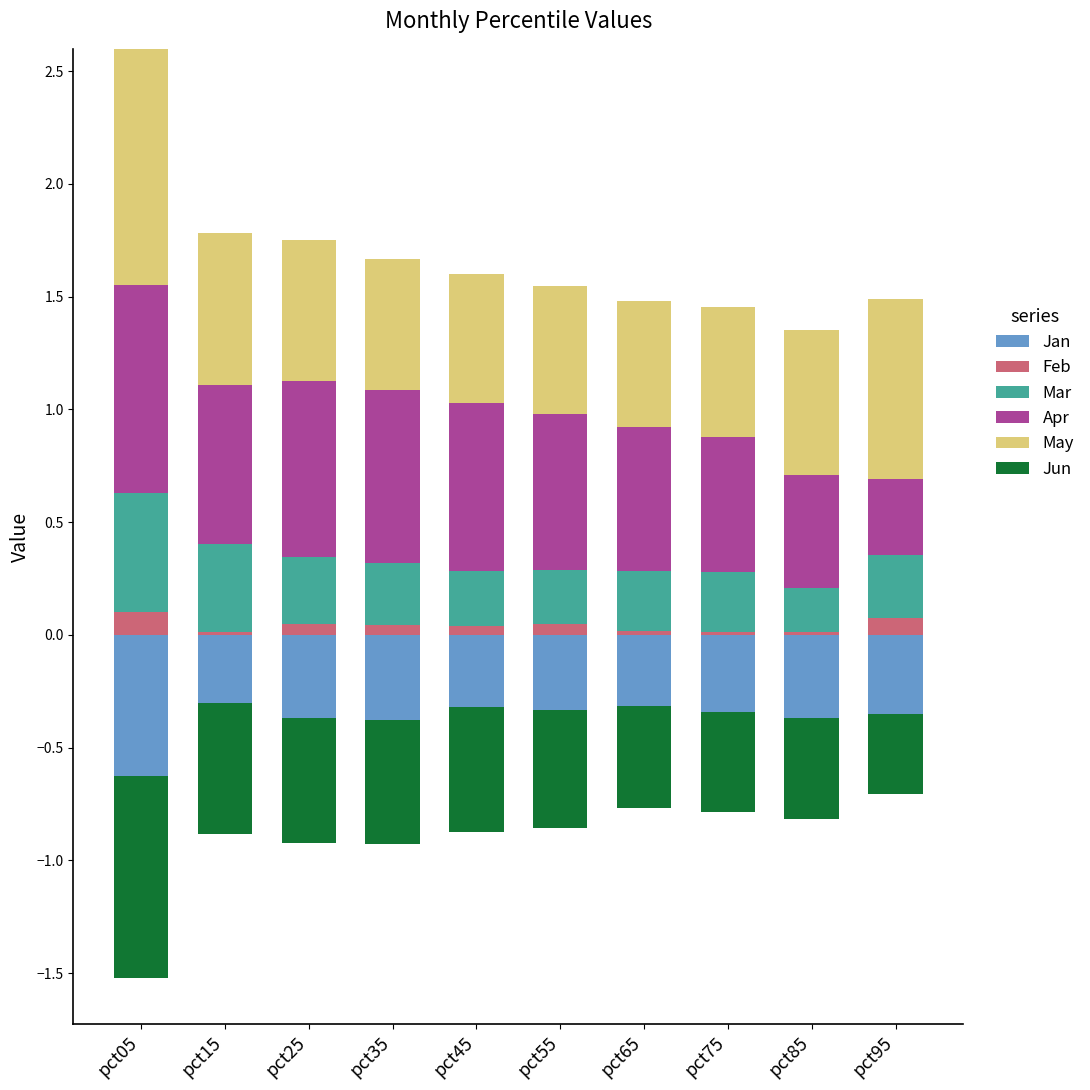

Which series has the widest spread of values?

Apr